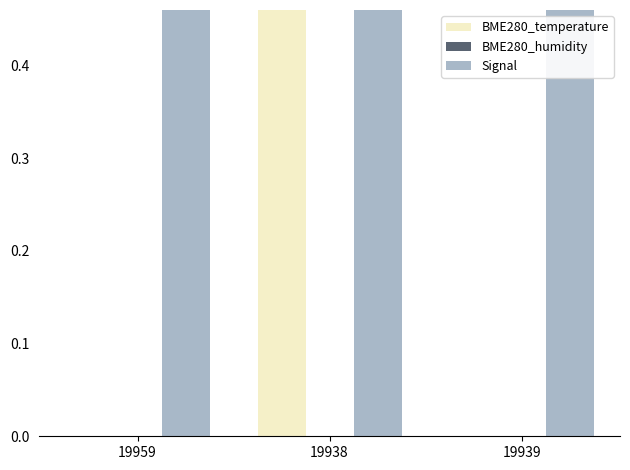

Between 19938 and 19959, which is larger?

19938